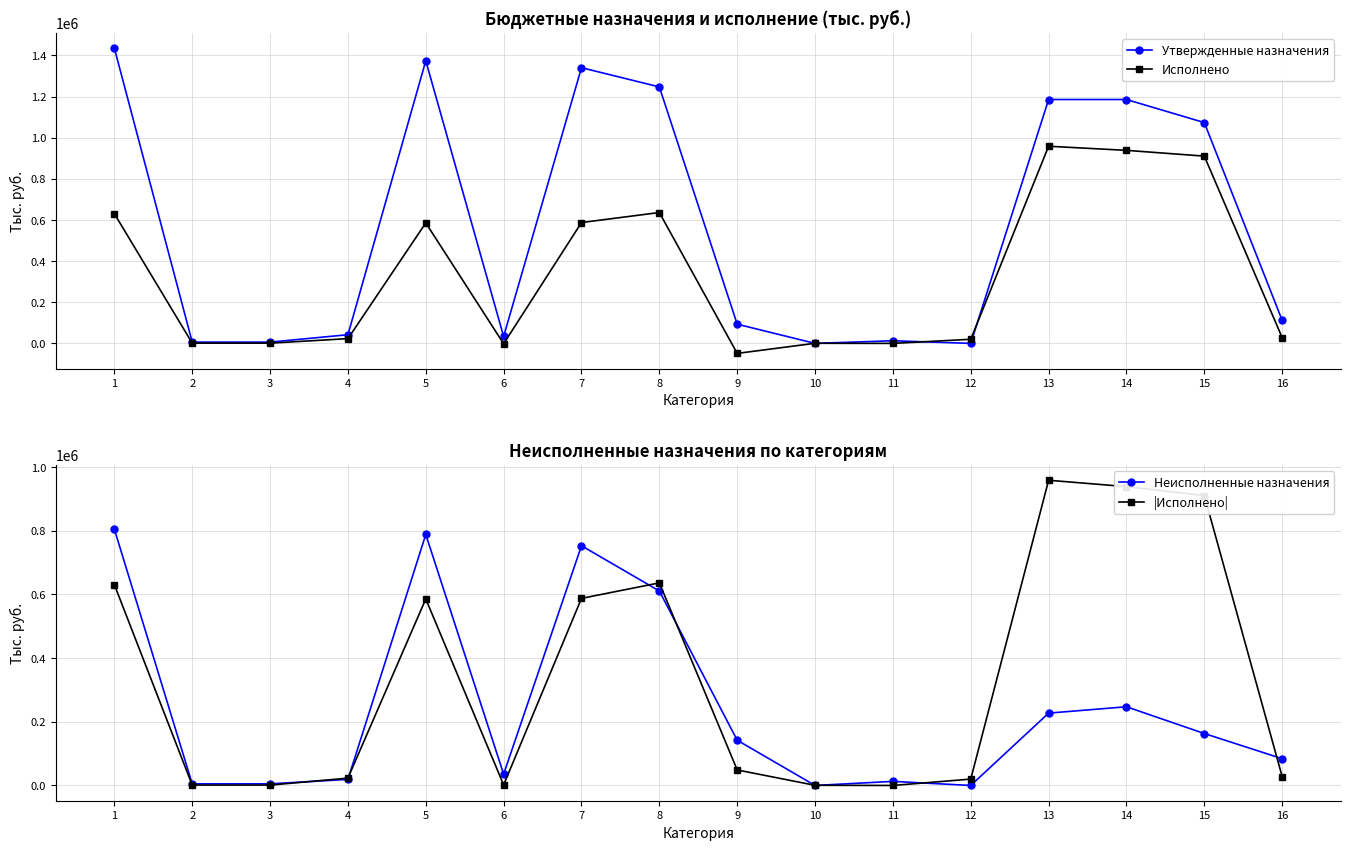

What is the difference between the maximum and minimum values in the Исполнено series?

1007214.1